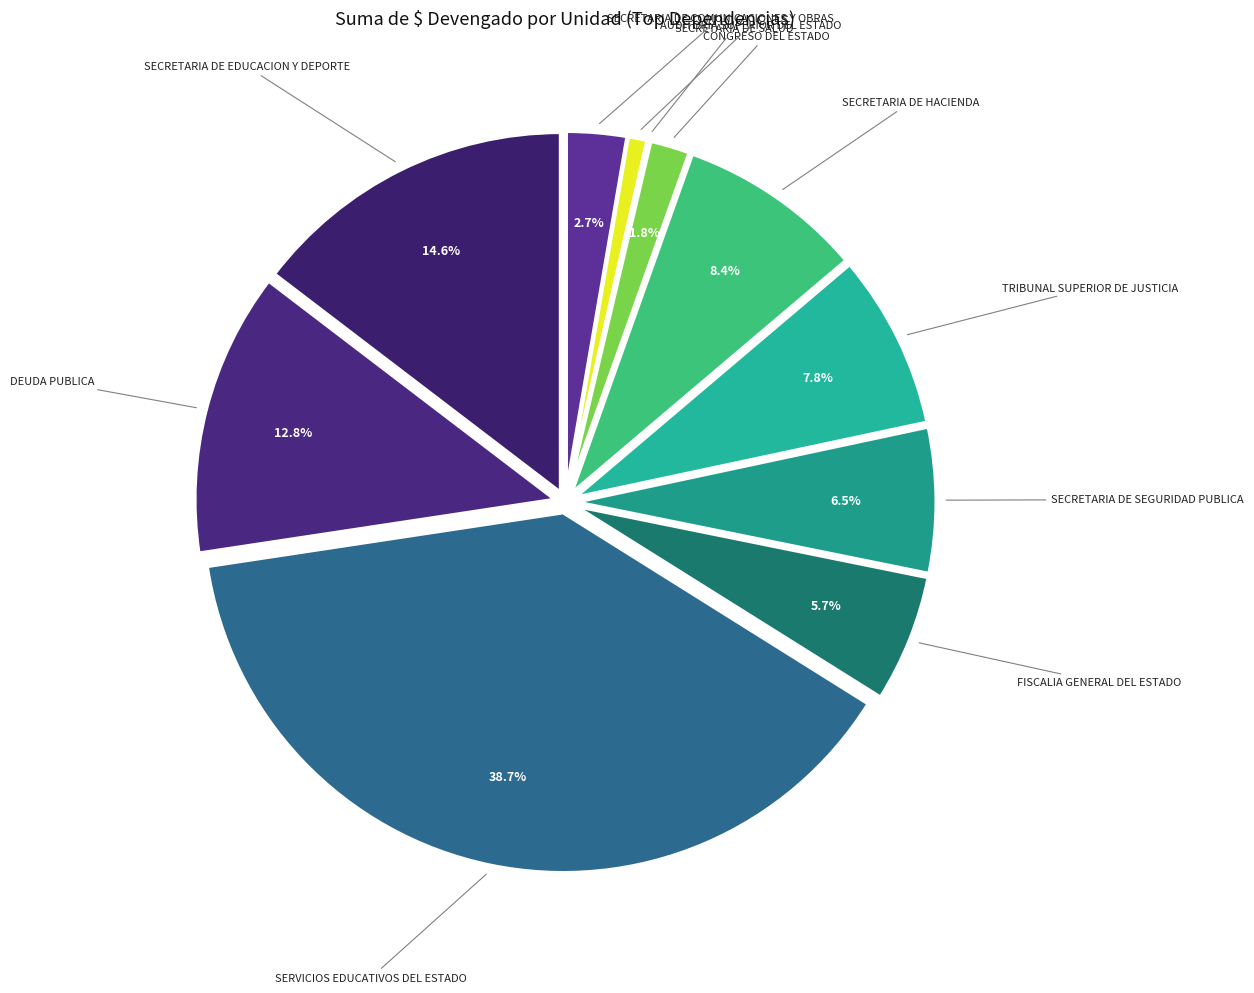

Is there any slice that represents more than half of the pie?

No